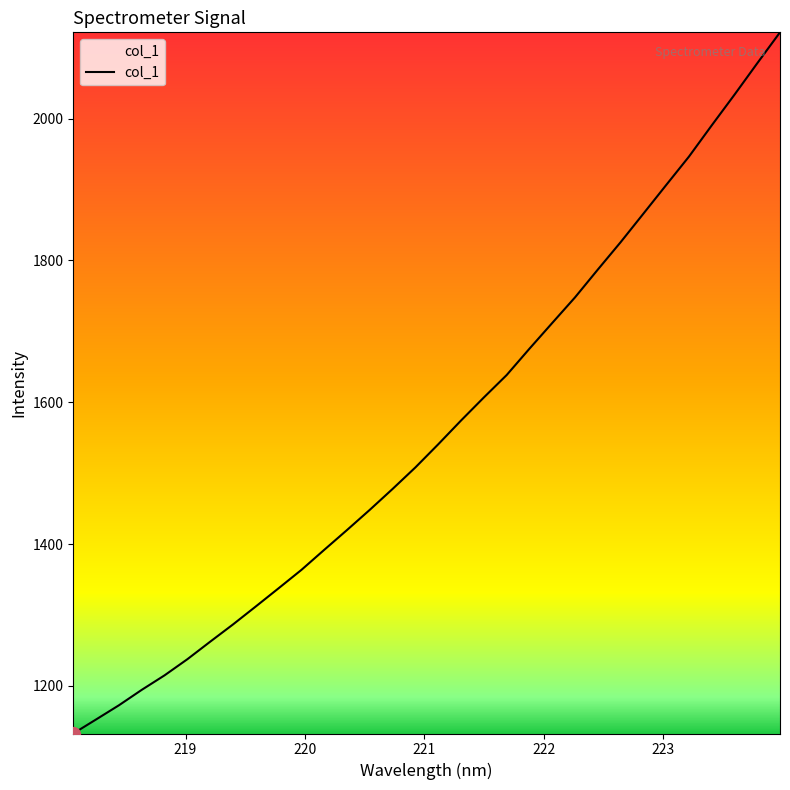

How many lines are shown in the chart?

1